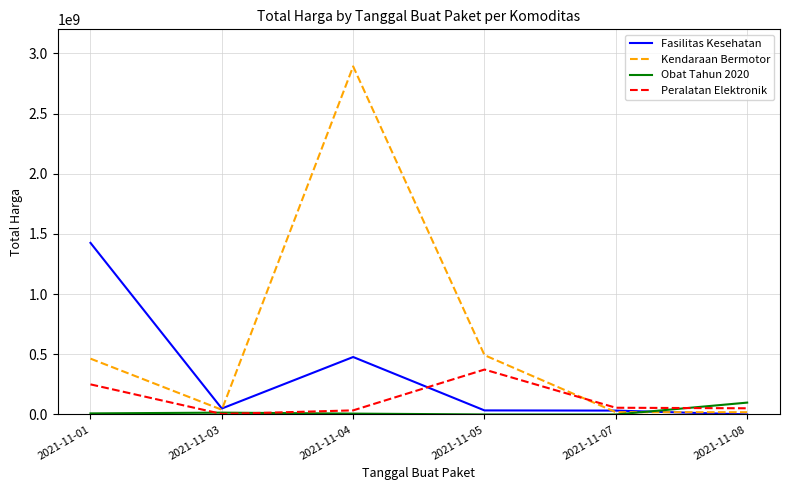

How many values in the Kendaraan Bermotor series are below 464002100?

3